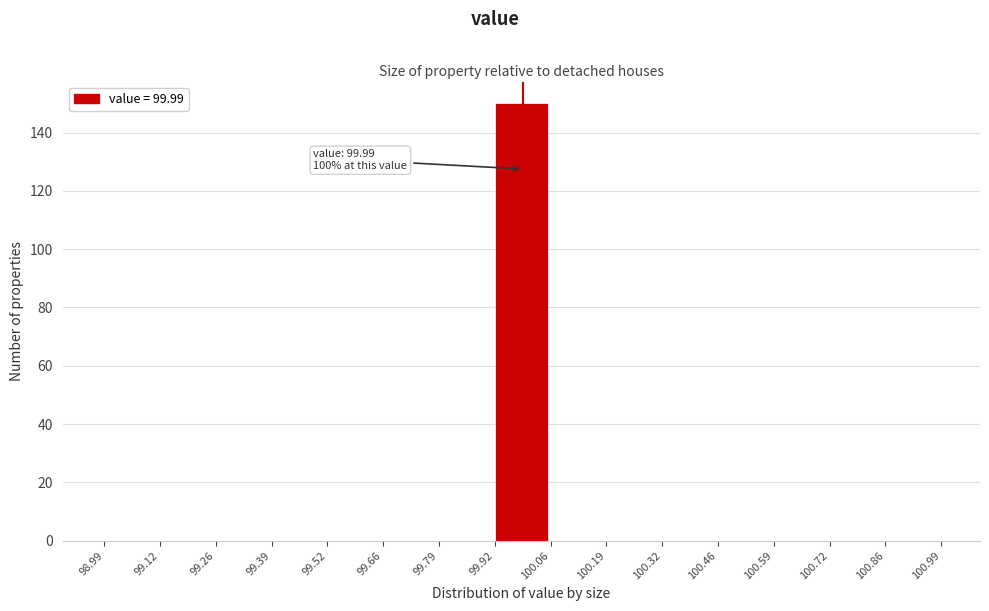

Which range on the x-axis has the tallest bar?

99.92 to 100.06